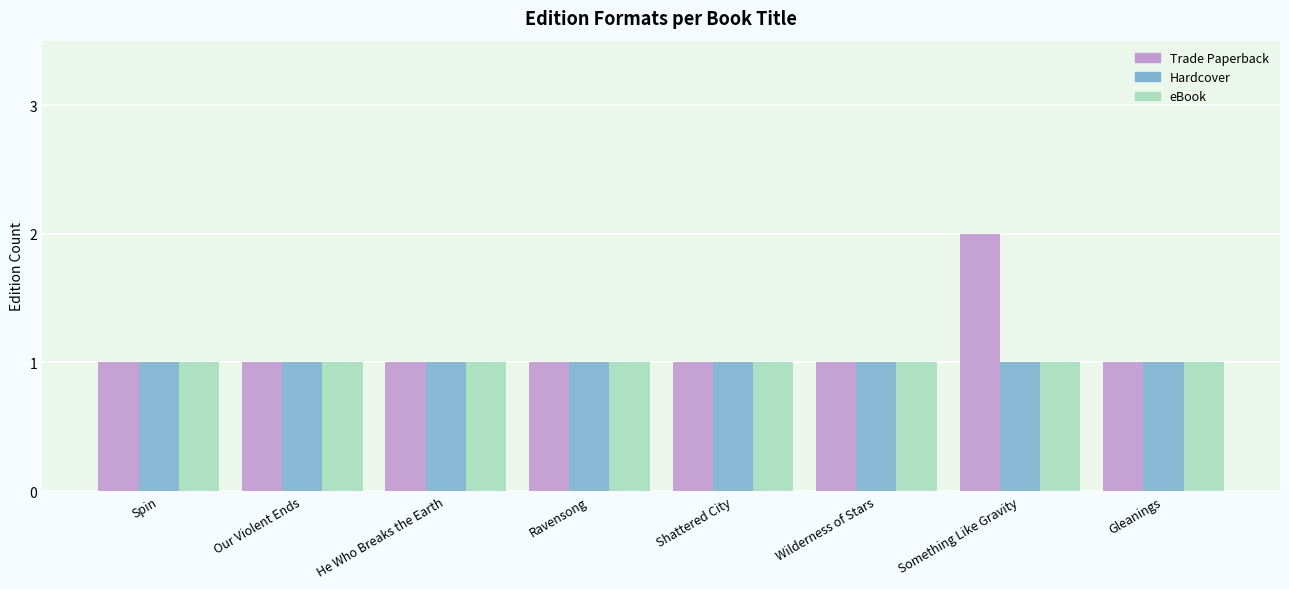

Which series has the largest total across all categories?

Trade Paperback